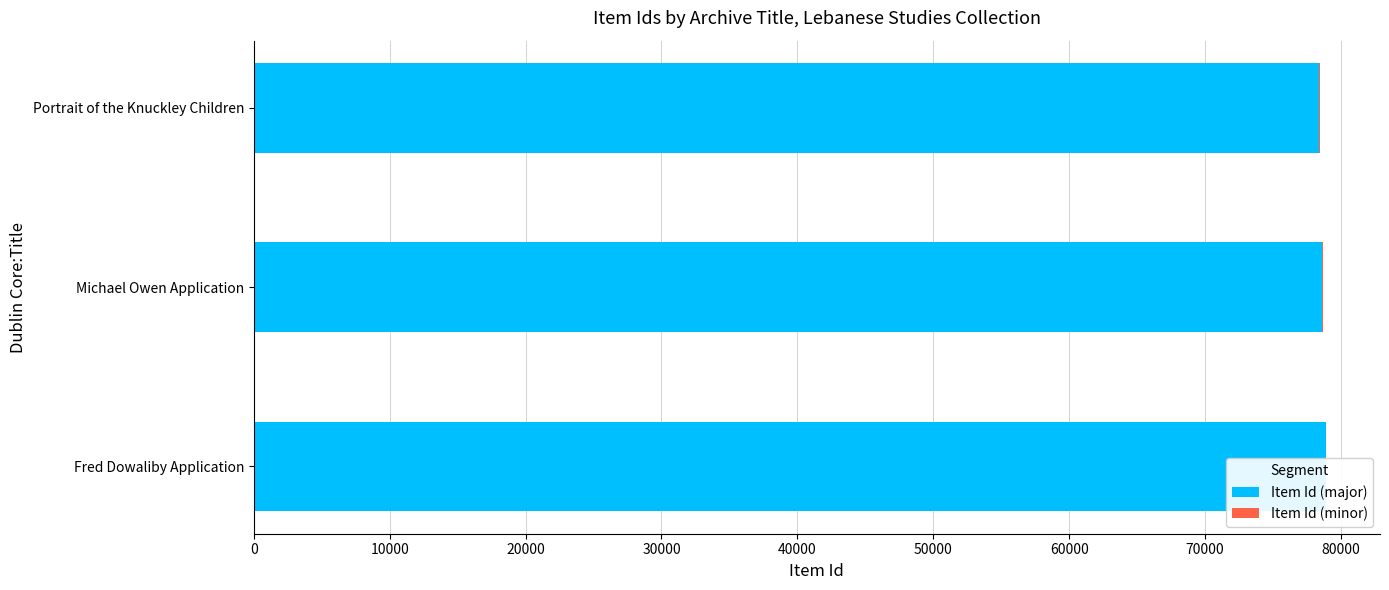

Is it true that Item Id (major) equals 115682 at Portrait of the Knuckley Children?

False